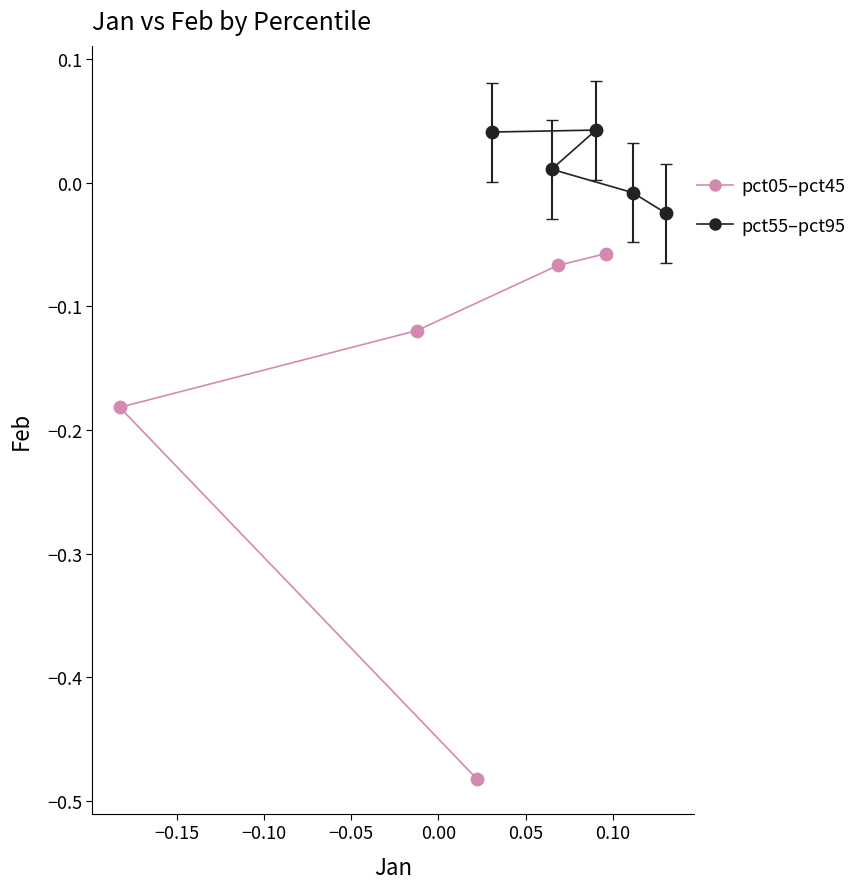

Which series contains the highest Y value?

pct55–pct95